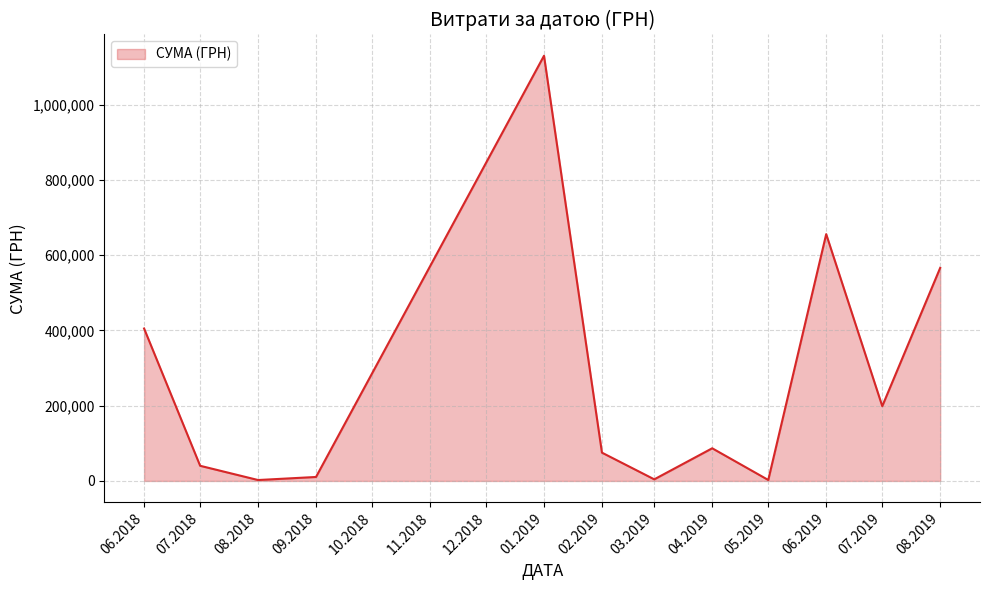

Approximately how many times larger is the value at 06.2018 compared to 07.2019?

2.0